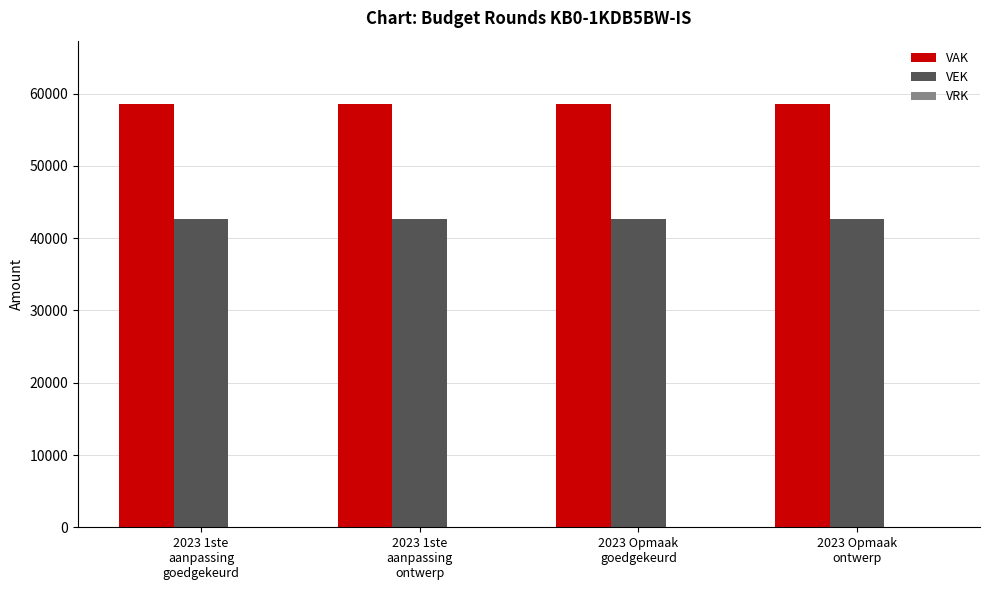

What is the maximum value for VAK?

58549